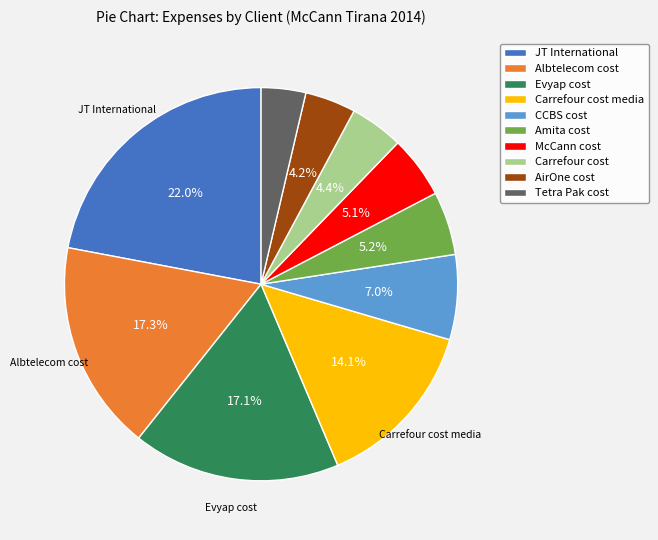

To the nearest percent, what percentage of the pie is Albtelecom cost?

17%